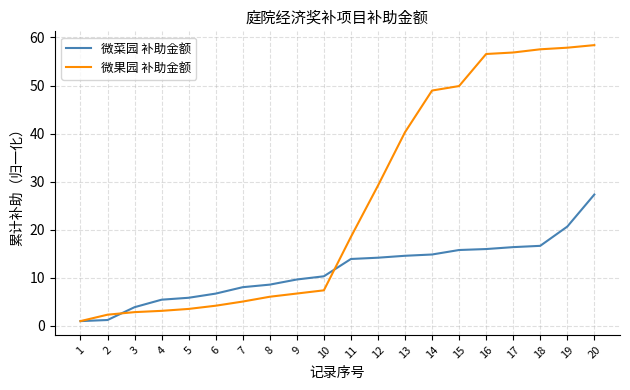

Which series has the widest spread of values?

微果园 补助金额